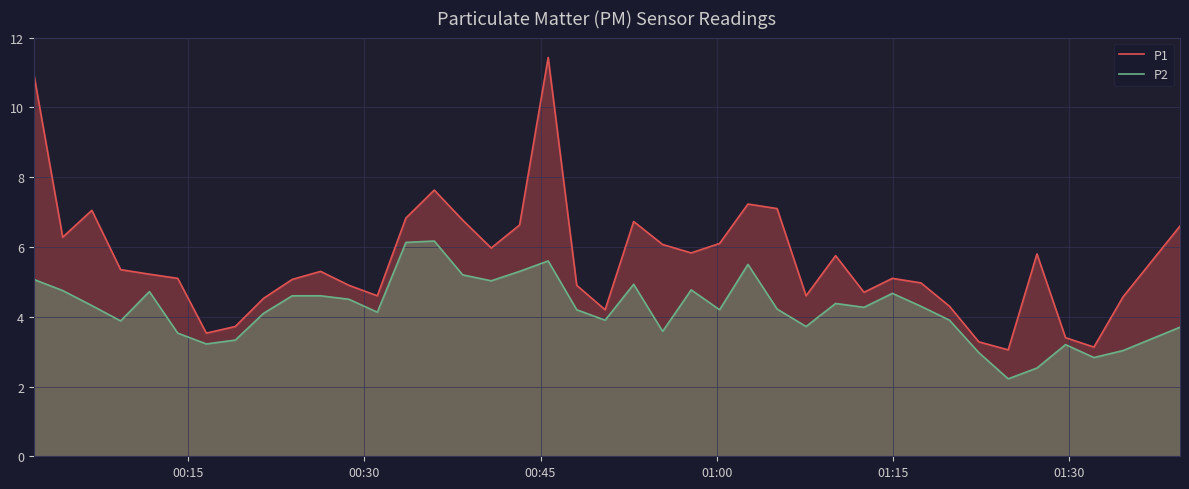

Reading right to left, extract all data points from this chart.

P1: 6.6	4.6	3.1	3.4	5.8	3.0	3.3	4.3	5.0	5.1	4.7	5.8	4.6	7.1	7.2	6.1	5.8	6.1	6.7	4.2	4.9	11.4	6.6	6.0	6.8	7.6	6.8	4.6	4.9	5.3	5.1	4.5	3.7	3.5	5.1	5.2	5.3	7.0	6.3	11.0
P2: 3.7	3.0	2.8	3.2	2.5	2.2	3.0	3.9	4.3	4.7	4.3	4.4	3.7	4.2	5.5	4.2	4.8	3.6	4.9	3.9	4.2	5.6	5.3	5.0	5.2	6.2	6.1	4.1	4.5	4.6	4.6	4.1	3.3	3.2	3.5	4.7	3.9	4.3	4.8	5.1